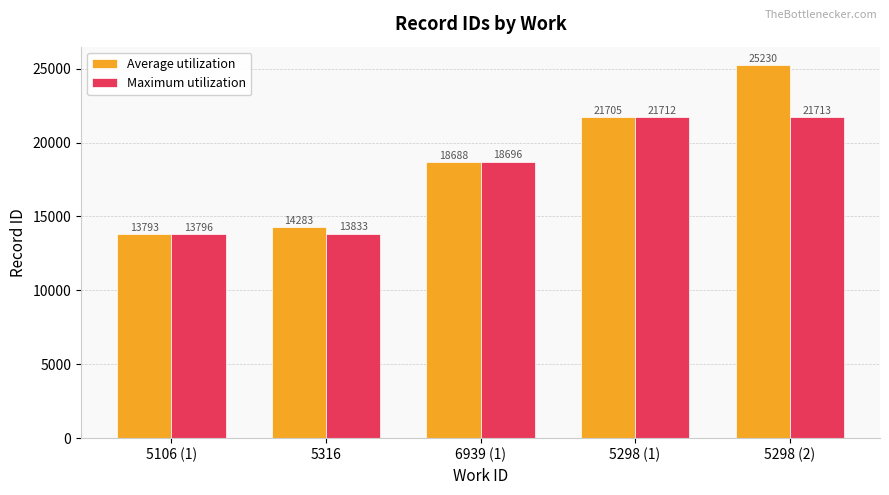

How many data points does each series have?

5